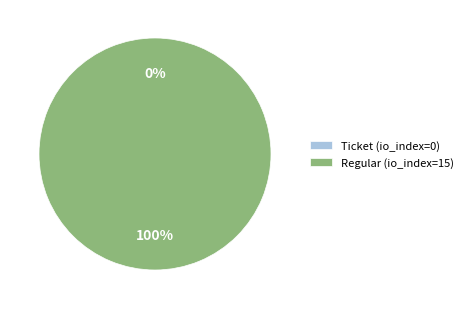

Which slice represents more than half of the pie?

Regular (io_index=15)